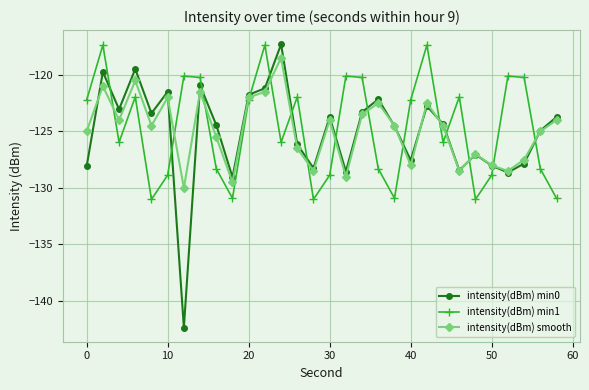

Which series has the largest range (max minus min)?

intensity(dBm) min0